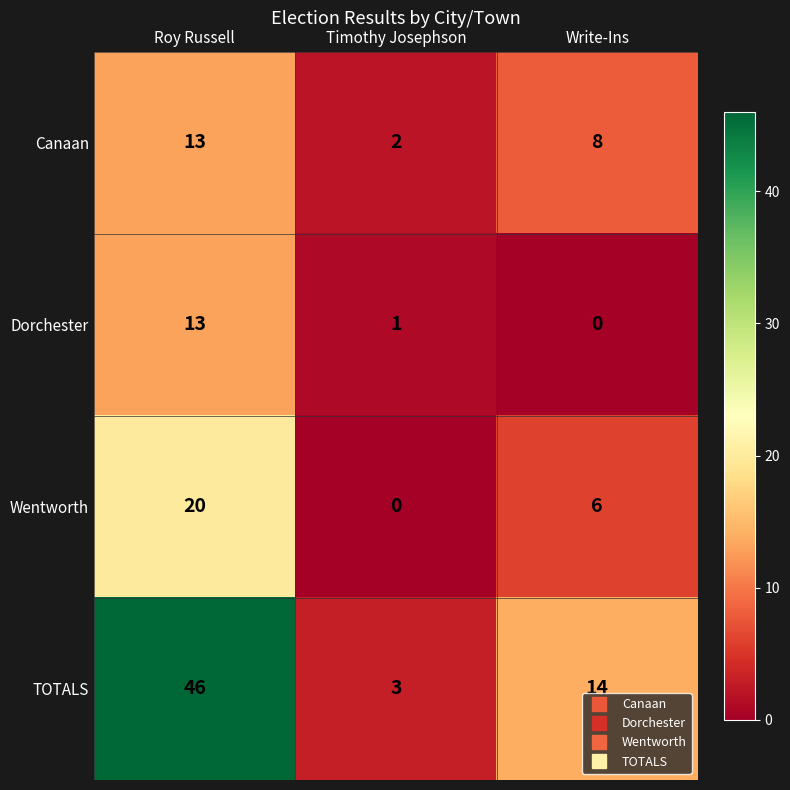

Reading left to right, what are all the values shown in this chart?

Canaan: 13	2	8
Dorchester: 13	1	0
Wentworth: 20	0	6
TOTALS: 46	3	14